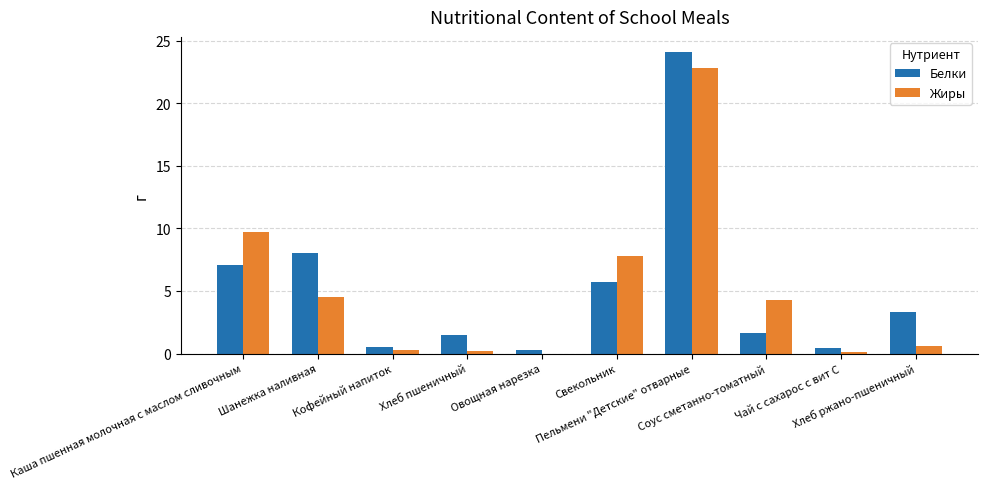

What is the highest value of the Жиры series?

22.8